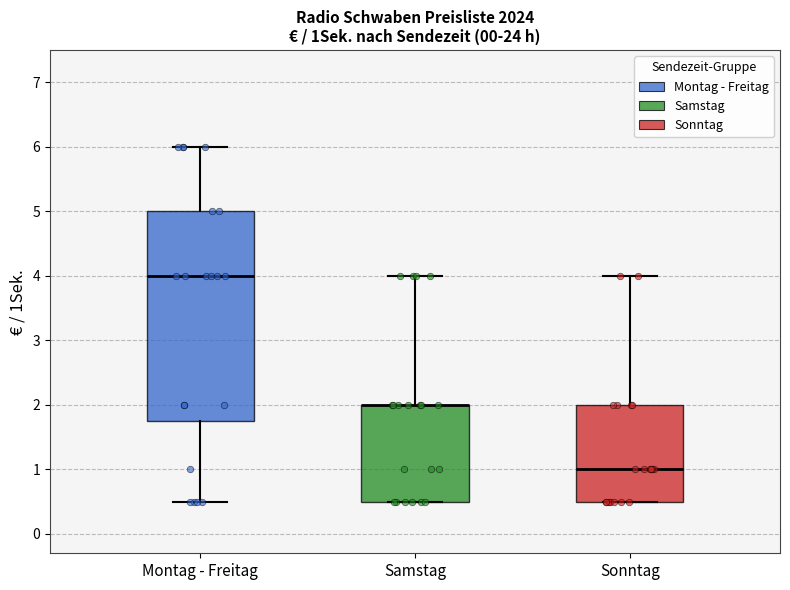

Reading left to right, read every box against the y-axis: the position of its median line, the range the box covers, and the ends of its whiskers. The values are not printed on the chart, so give them approximately, as read against the axis.

Montag - Freitag: median 4.0, box 1.8 to 5.0, whiskers 0.5 to 6.0
Samstag: median 2.0 (drawn on the box's upper edge), box 0.5 to 2.0, whiskers 0.5 to 4.0
Sonntag: median 1.0, box 0.5 to 2.0, whiskers 0.5 to 4.0